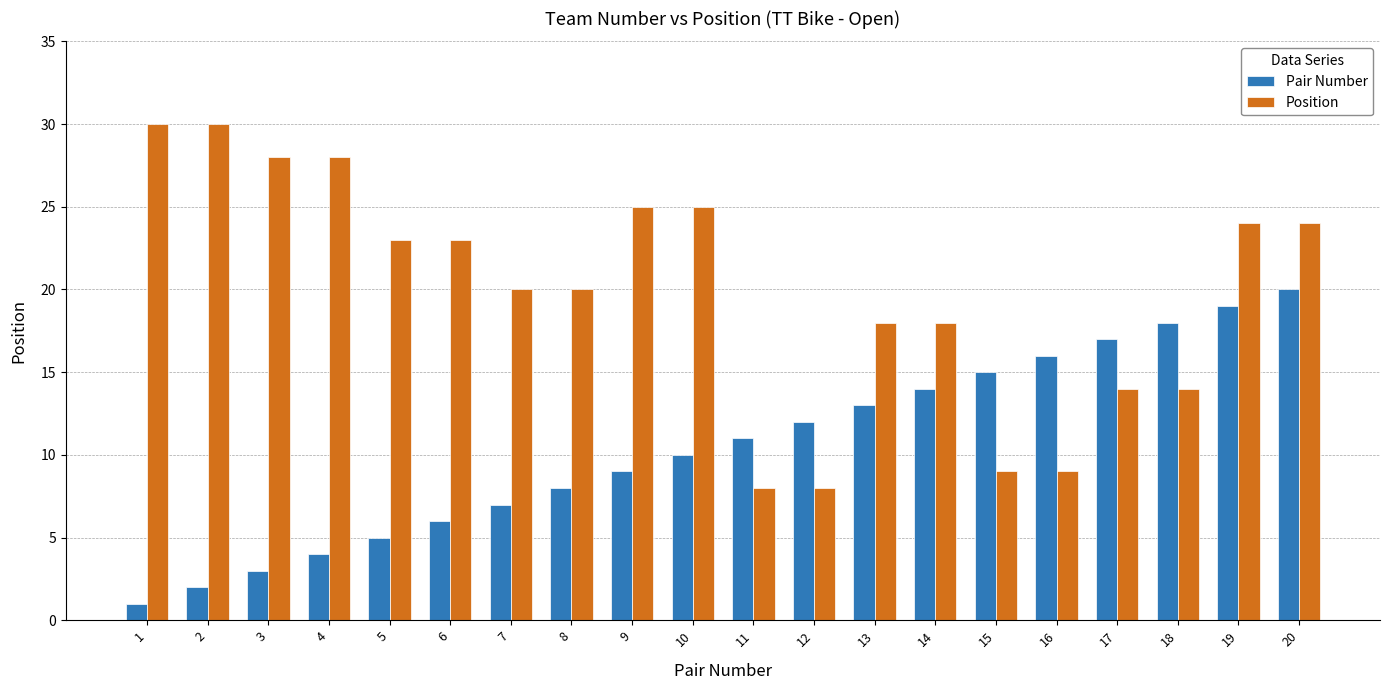

What are all the series names shown in the legend?

Pair Number, Position